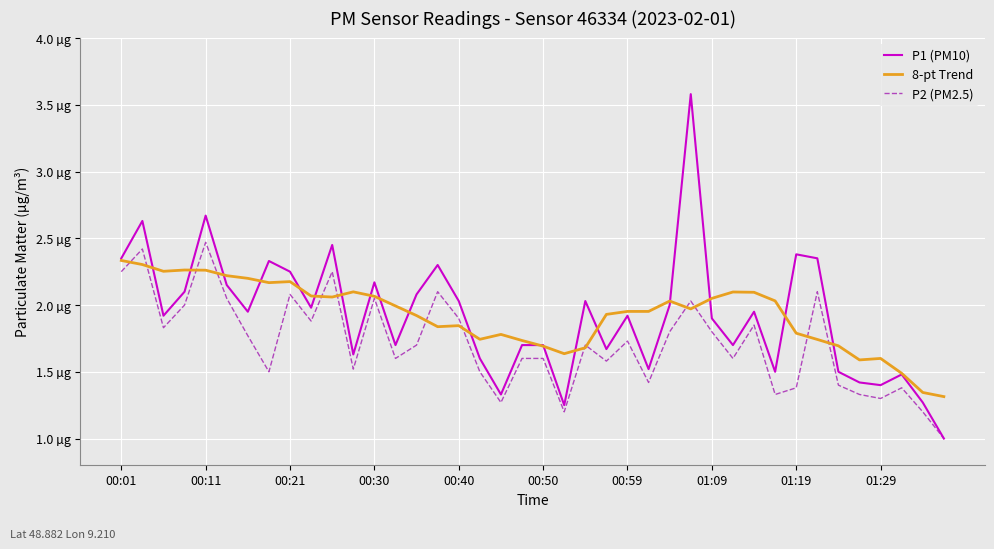

What is the sum of all P1 (PM10) values?

76.8